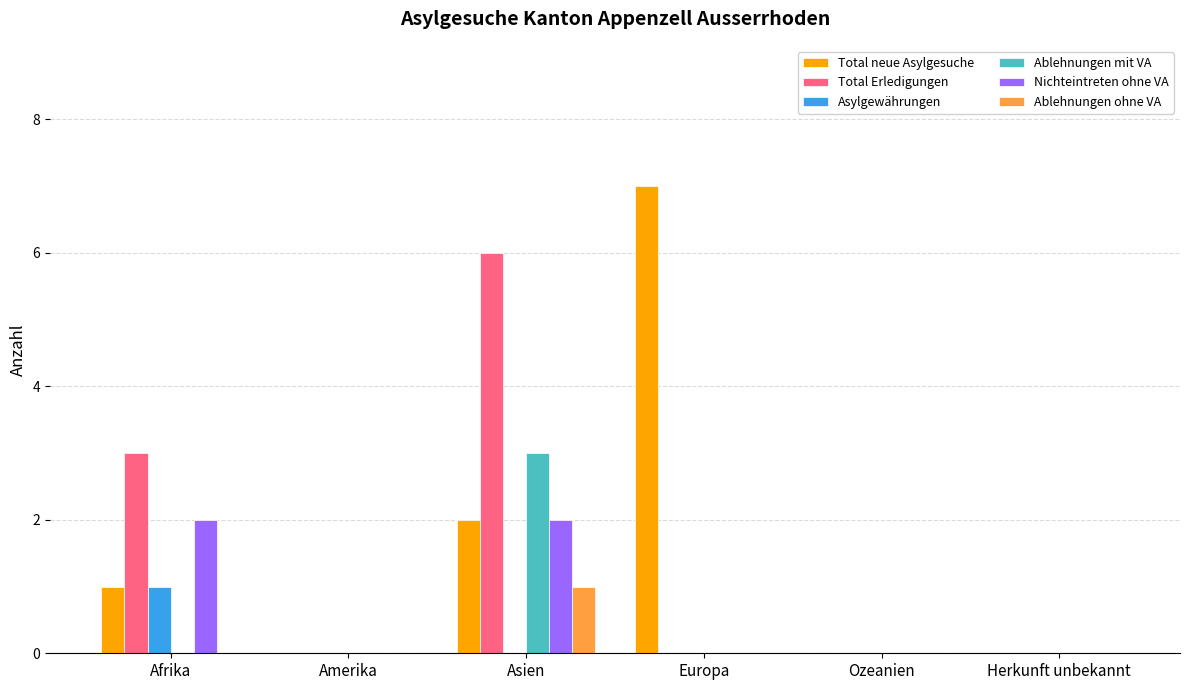

Reading left to right, transcribe all the data shown in this chart.

Total neue Asylgesuche: Afrika=1	Amerika=0	Asien=2	Europa=7	Ozeanien=0	Herkunft unbekannt=0
Total Erledigungen: Afrika=3	Amerika=0	Asien=6	Europa=0	Ozeanien=0	Herkunft unbekannt=0
Asylgewährungen: Afrika=1	Amerika=0	Asien=0	Europa=0	Ozeanien=0	Herkunft unbekannt=0
Ablehnungen mit VA: Afrika=0	Amerika=0	Asien=3	Europa=0	Ozeanien=0	Herkunft unbekannt=0
Nichteintreten ohne VA: Afrika=2	Amerika=0	Asien=2	Europa=0	Ozeanien=0	Herkunft unbekannt=0
Ablehnungen ohne VA: Afrika=0	Amerika=0	Asien=1	Europa=0	Ozeanien=0	Herkunft unbekannt=0